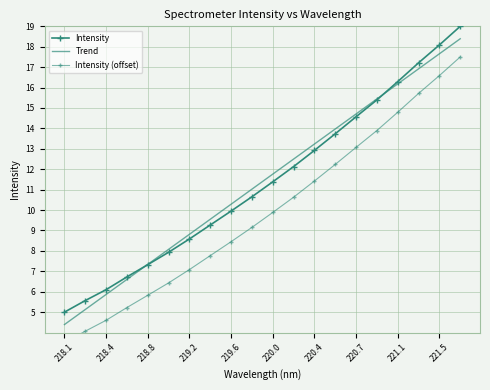

Is the value of Intensity (offset) at 15 greater than the value of Intensity at 221.1?

Yes